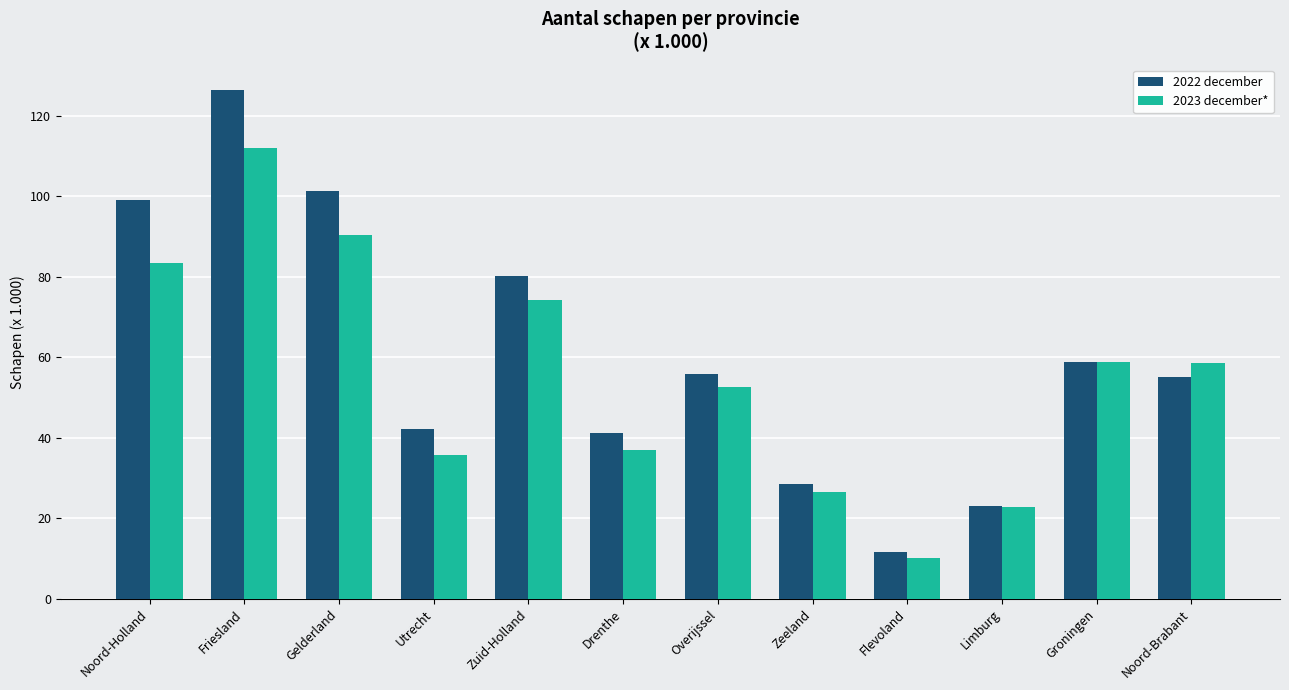

List the series in order of their peak value, lowest first.

2023 december*, 2022 december